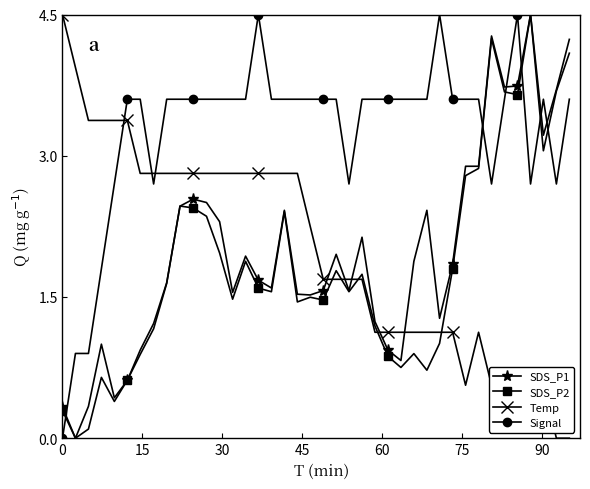

True or false: Signal has more than 1 interior local peaks.

True